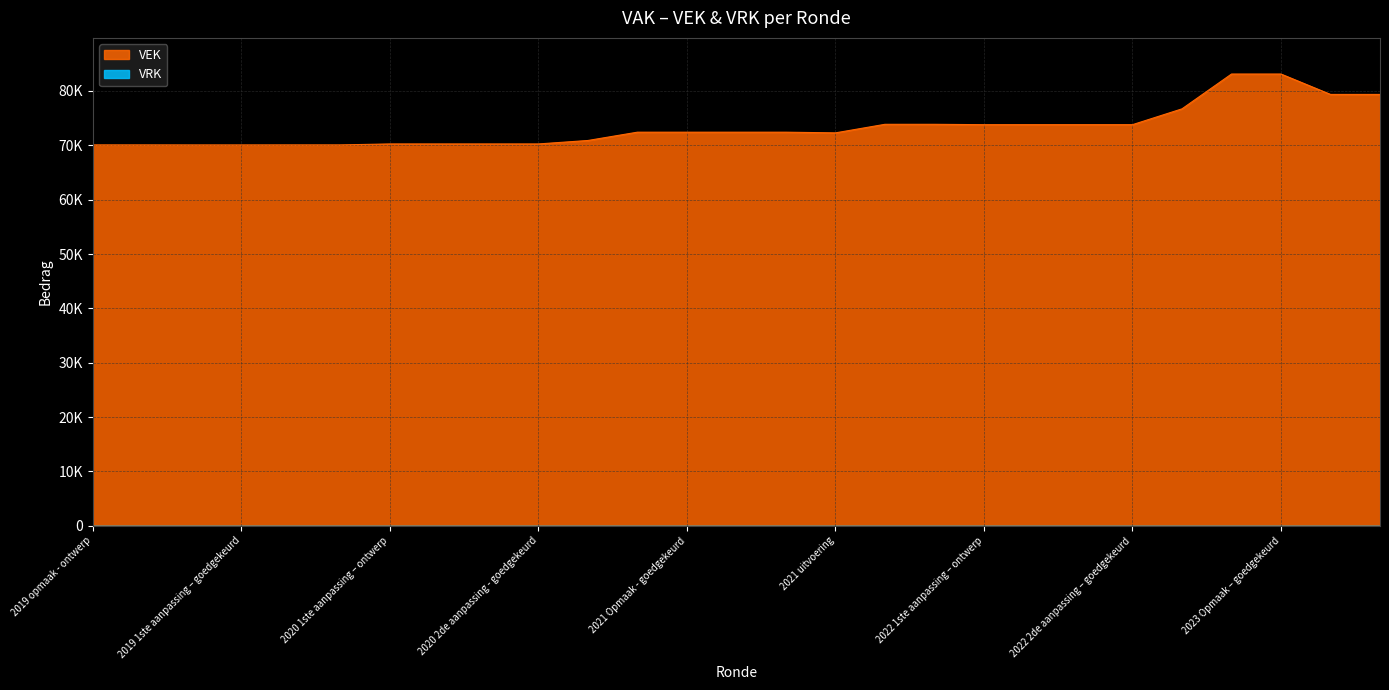

What is the difference between the maximum and minimum values?

13043